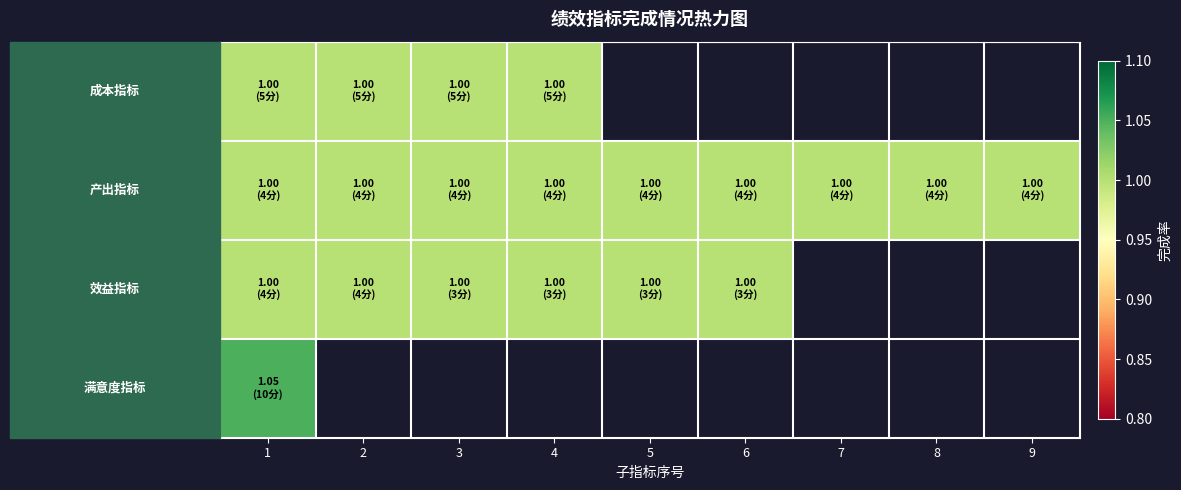

At which label does 满意度指标 reach its minimum?

1